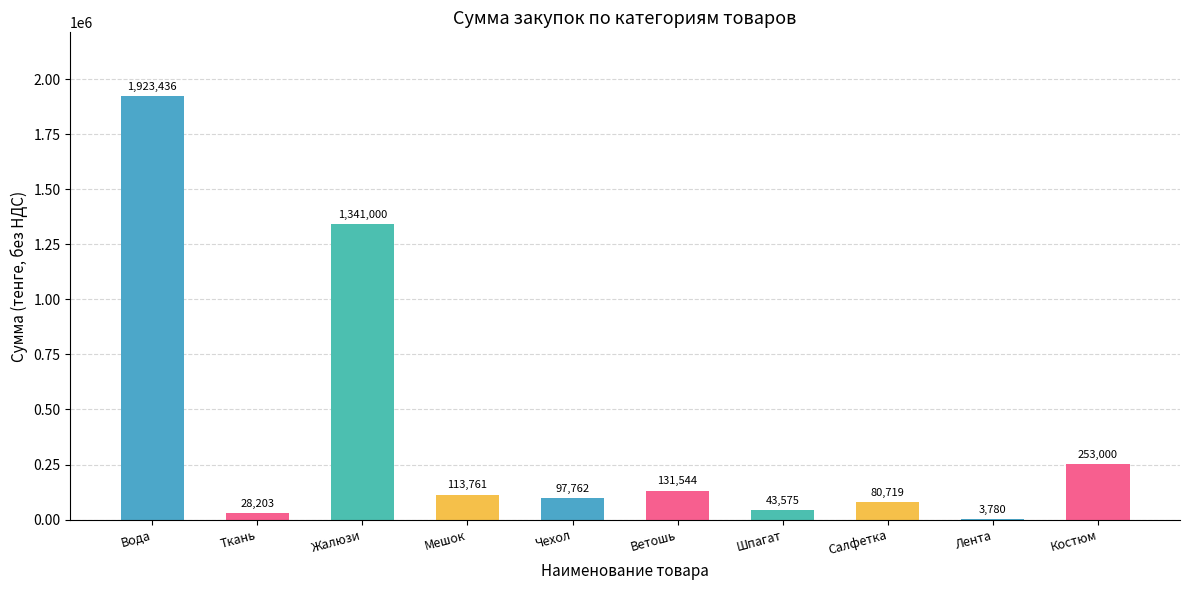

List the labels in order of value, smallest first.

Лента, Ткань, Шпагат, Салфетка, Чехол, Мешок, Ветошь, Костюм, Жалюзи, Вода